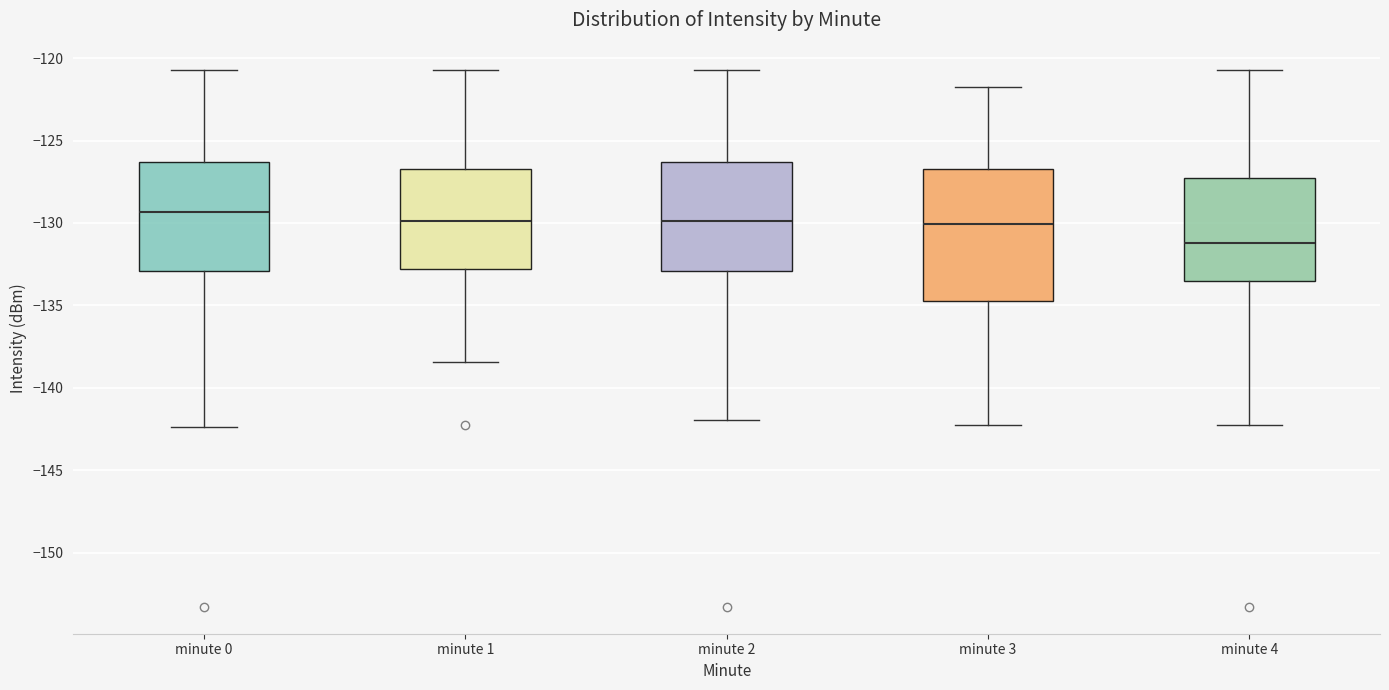

Reading left to right, transcribe this box plot: for each box, give where its median line is, the range the box spans, and where its two whiskers end, as read against the y-axis. The values are not printed on the chart, so give them approximately, as read against the axis.

minute 0: median -129.5, box -133.0 to -126.5, whiskers -142.5 to -120.5
minute 1: median -130.0, box -133.0 to -126.5, whiskers -138.5 to -120.5
minute 2: median -130.0, box -133.0 to -126.5, whiskers -142.0 to -120.5
minute 3: median -130.0, box -134.5 to -126.5, whiskers -142.5 to -121.5
minute 4: median -131.0, box -133.5 to -127.5, whiskers -142.5 to -120.5